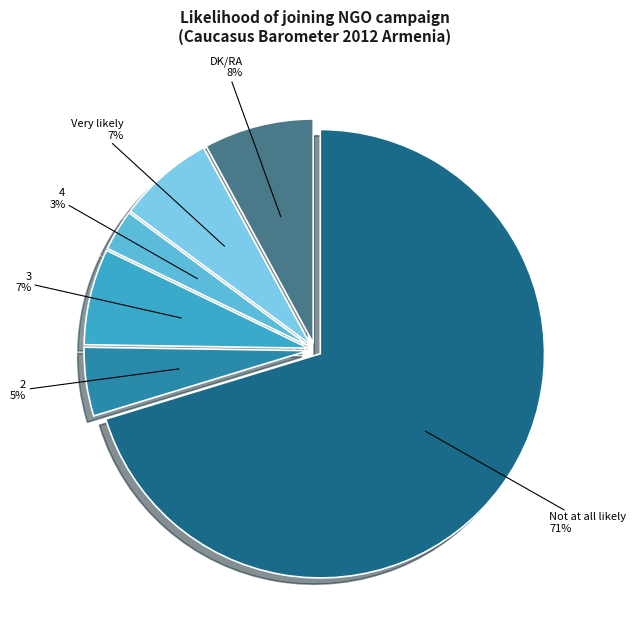

Does any single category account for the majority?

Yes